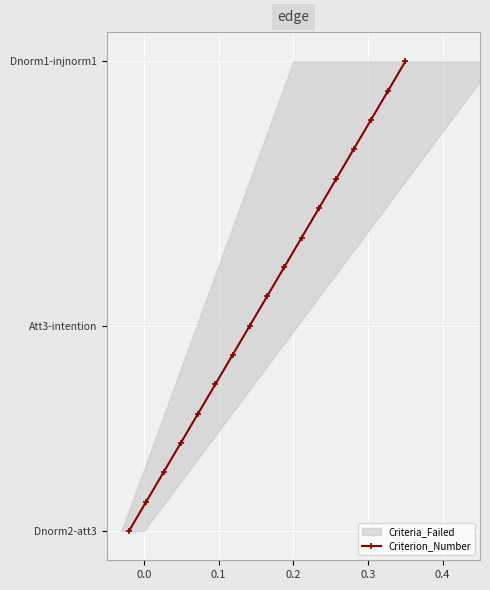

Is this an area chart (filled region under the line)?

No